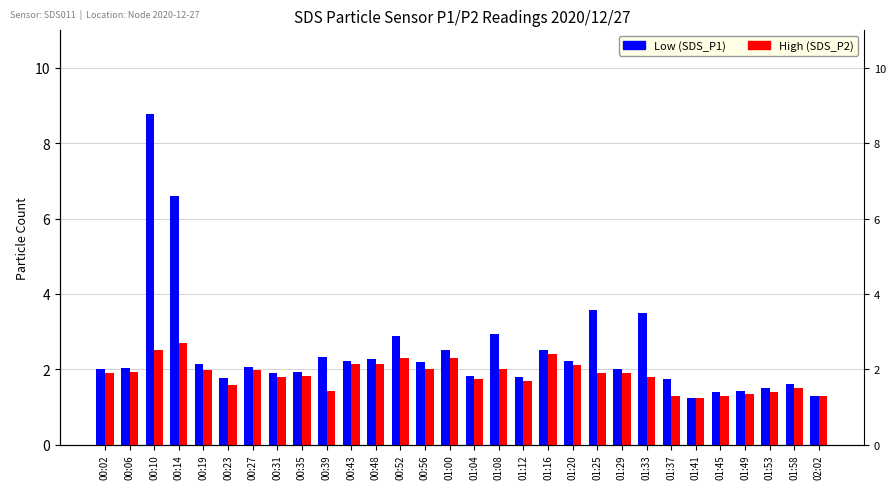

Which series has the largest range (max minus min)?

Low (SDS_P1)